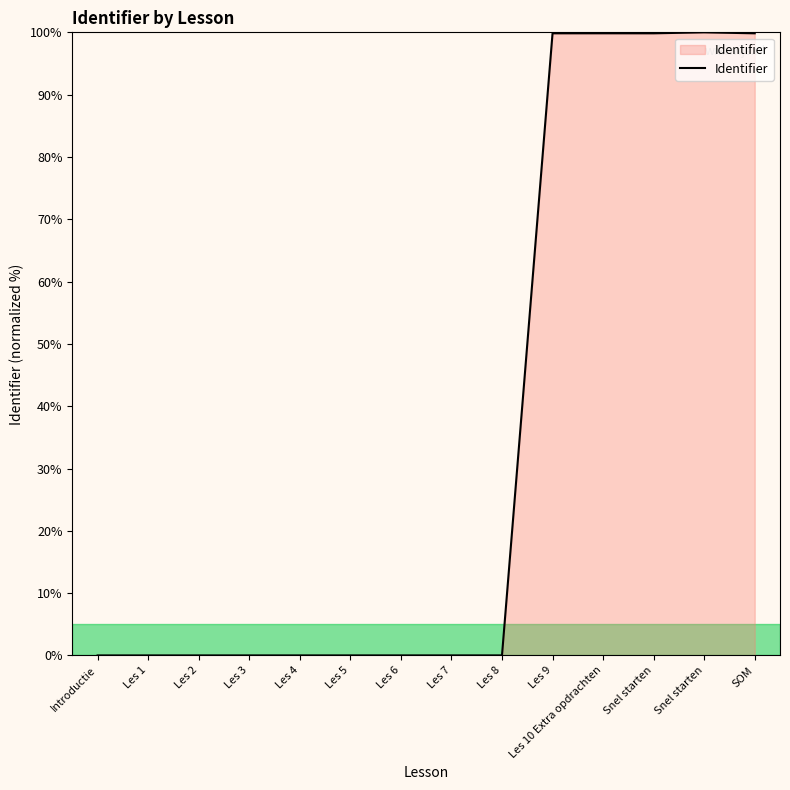

True or false: the data shows 69.7 at SOM.

False